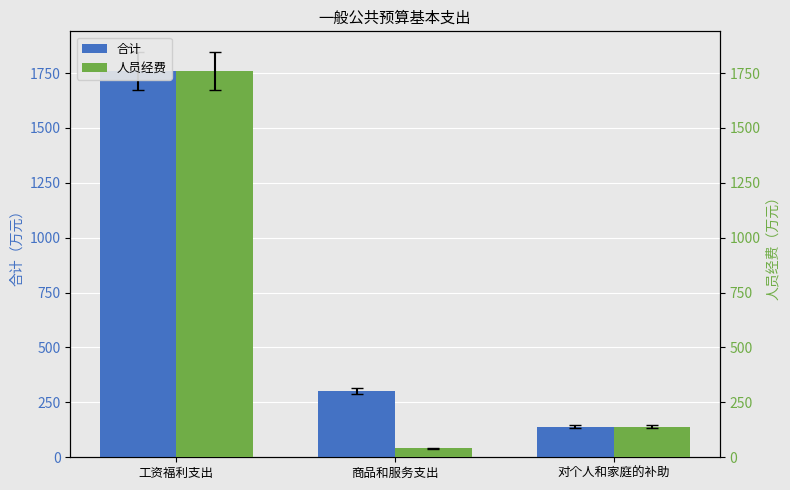

What is the total value across all series at 对个人和家庭的补助?

276.0